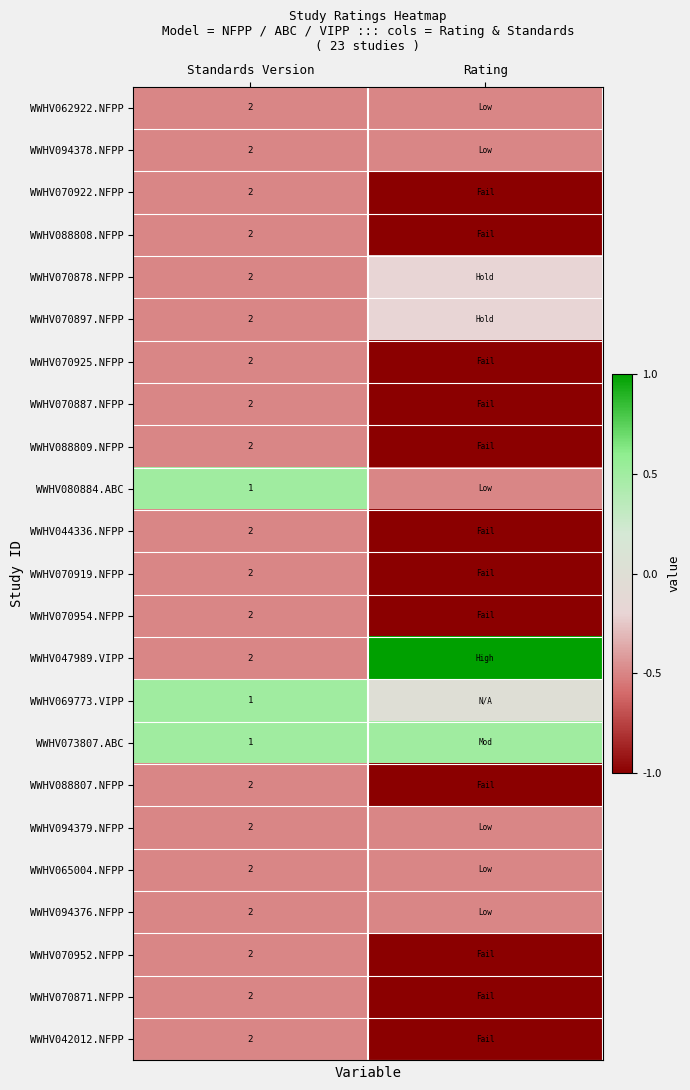

What is the spread (max minus min) of values at Standards Version?

1.0